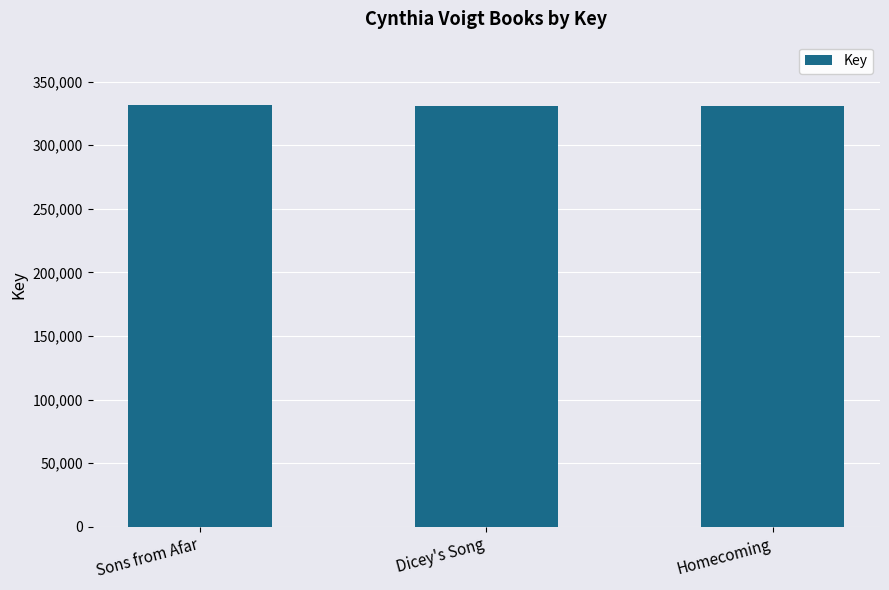

How many bars are there in total?

3